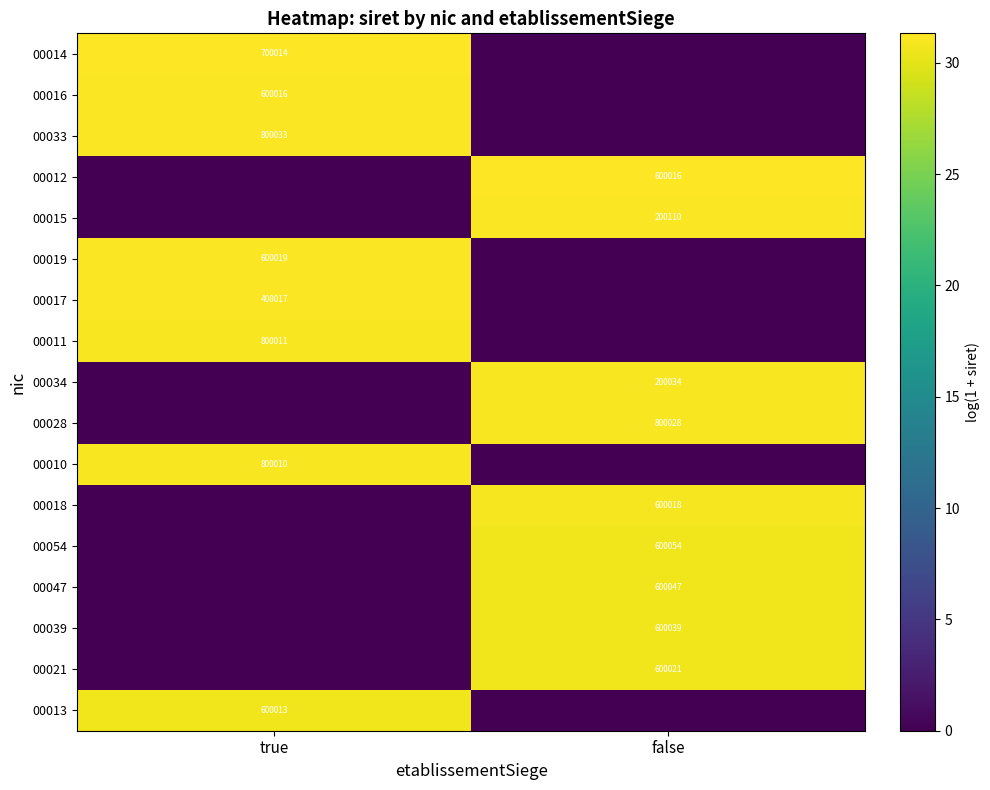

Rank the series at false from highest to lowest value.

00012, 00015, 00034, 00028, 00018, 00054, 00047, 00039, 00021, 00013, 00010, 00011, 00017, 00019, 00033, 00016, 00014